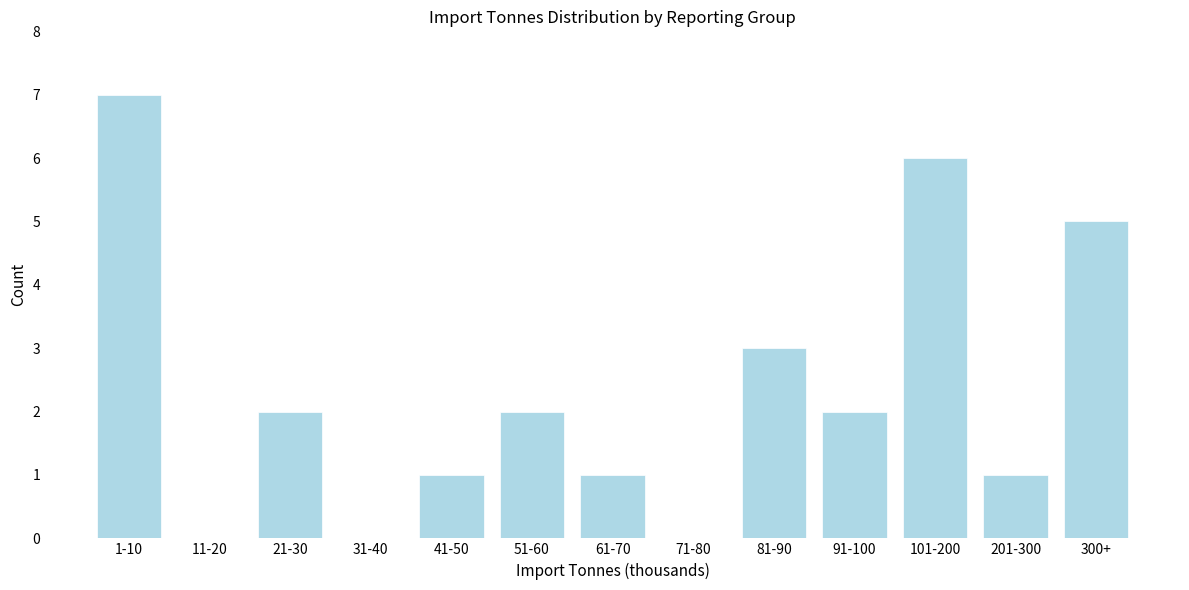

Reading left to right, extract all data points from this chart.

1-10=7	11-20=0	21-30=2	31-40=0	41-50=1	51-60=2	61-70=1	71-80=0	81-90=3	91-100=2	101-200=6	201-300=1	300+=5